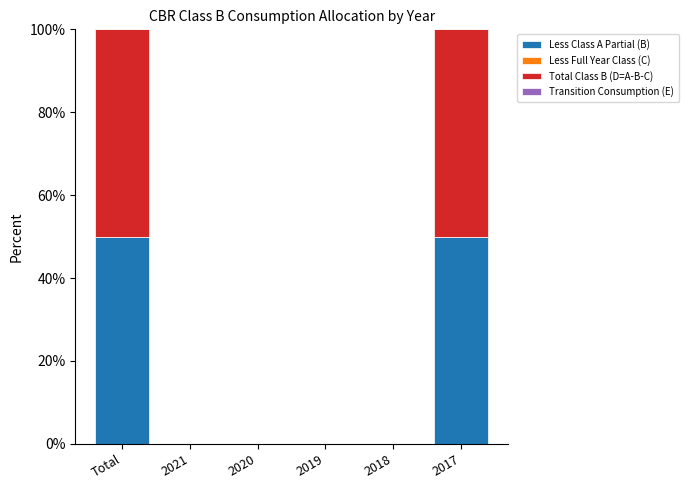

Reading left to right, list the values for the Less Class A Partial (B) series.

Total=50	2021=0	2020=0	2019=0	2018=0	2017=50